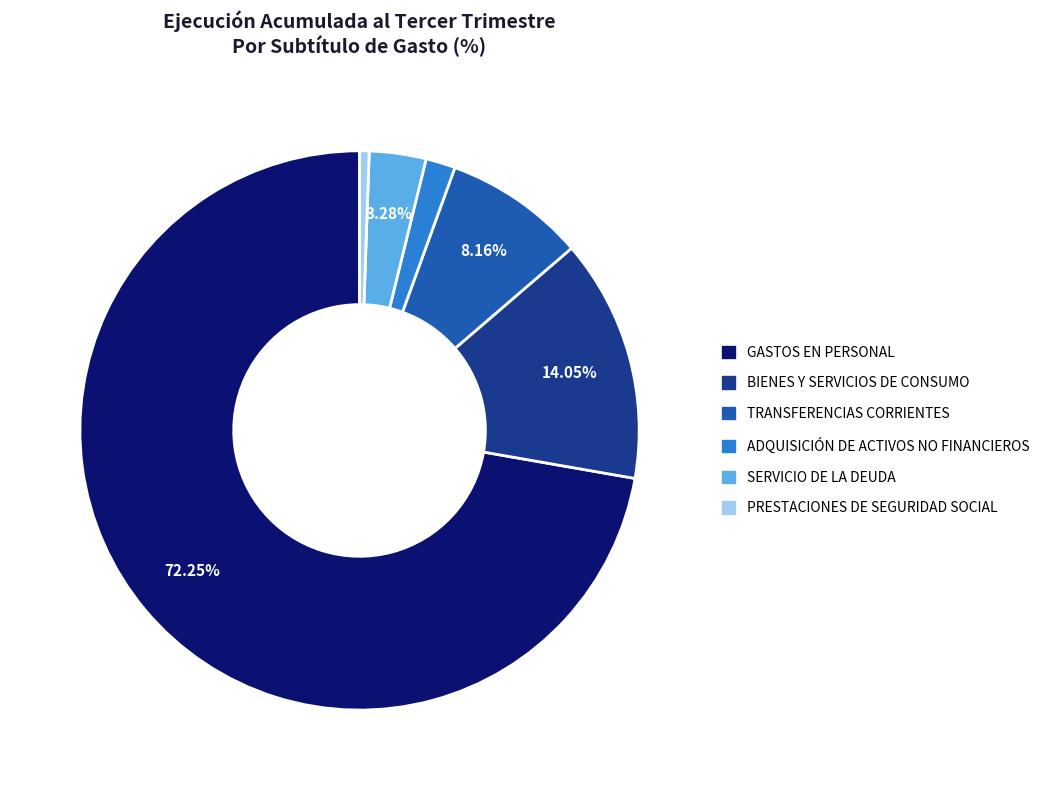

How many slices are in this pie chart?

6